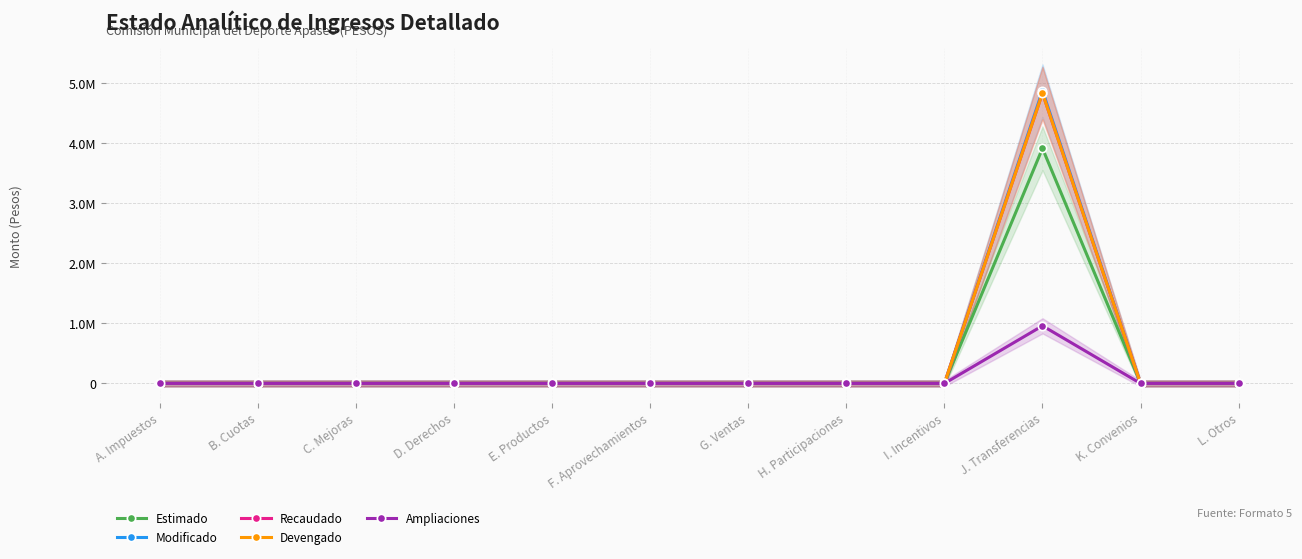

What is the difference between the maximum and minimum values in the Estimado series?

3916422.3